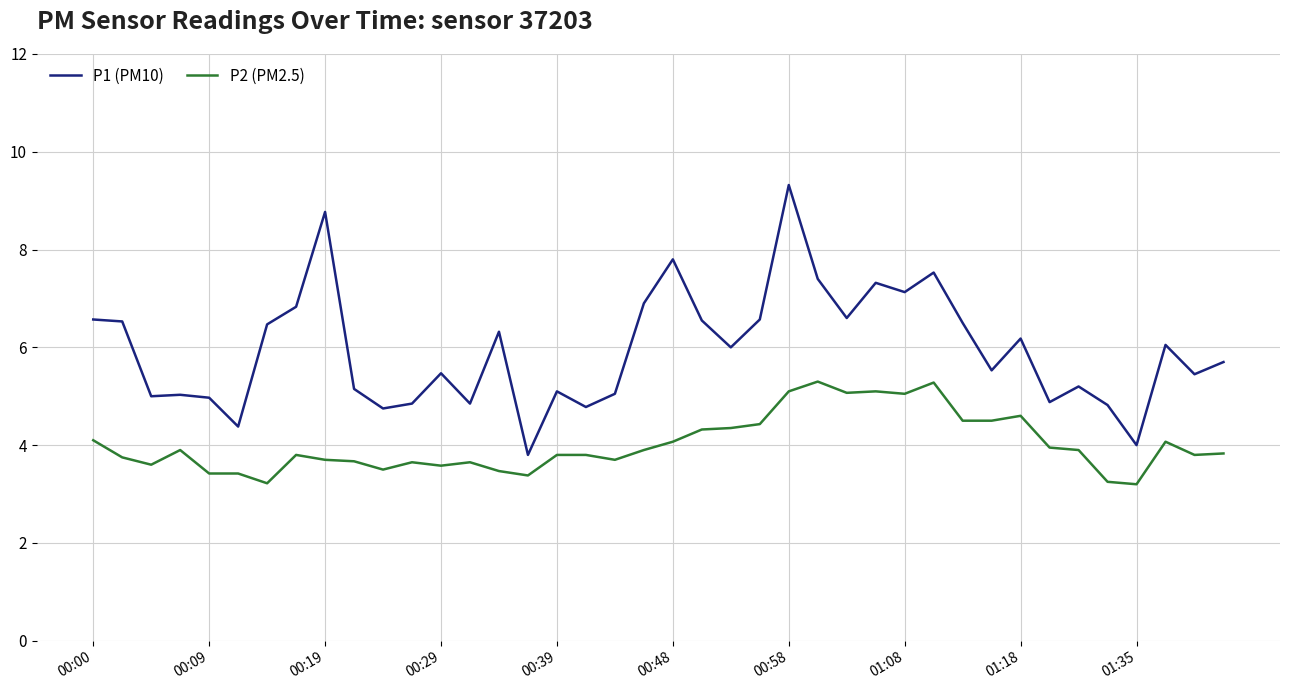

Which series has the largest total across all categories?

P1 (PM10)